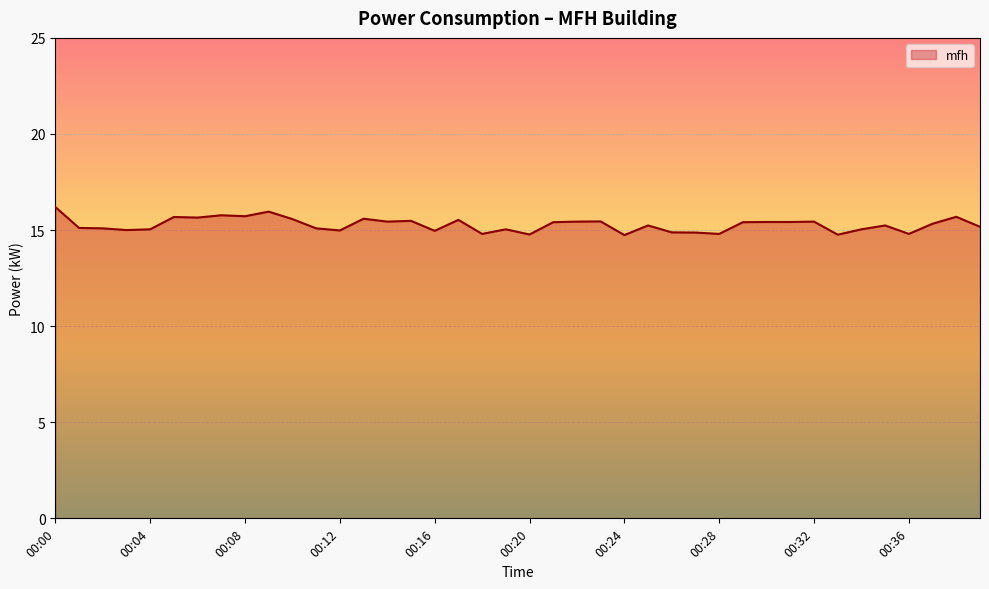

What is the smallest value displayed?

14.7